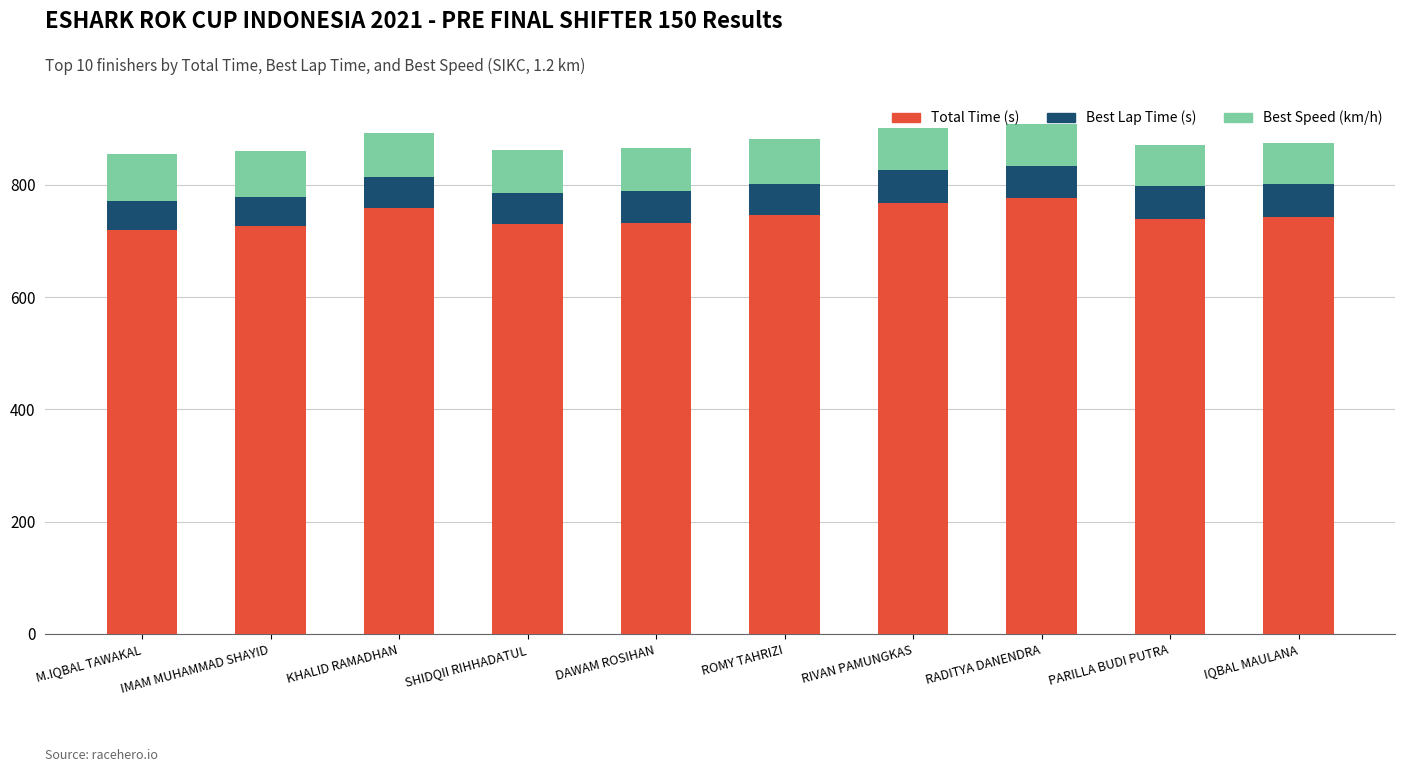

What is the total value across all series at DAWAM ROSIHAN?

865.2